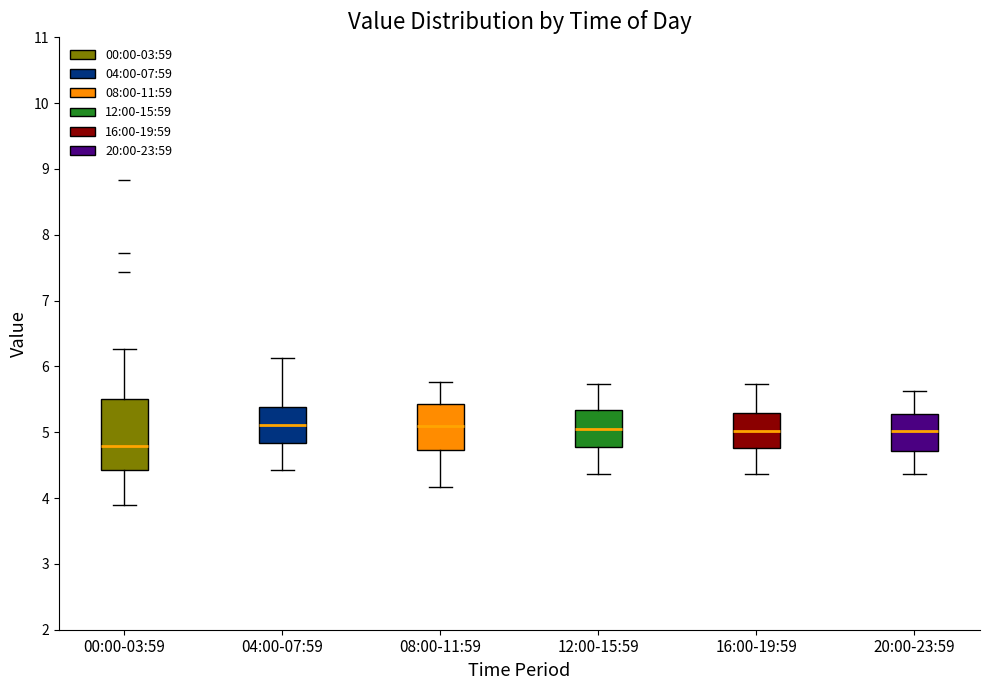

Reading left to right, read every box against the y-axis: the position of its median line, the range the box covers, and the ends of its whiskers. The values are not printed on the chart, so give them approximately, as read against the axis.

00:00-03:59: median 4.8, box 4.4 to 5.5, whiskers 3.9 to 6.3
04:00-07:59: median 5.1, box 4.8 to 5.4, whiskers 4.4 to 6.1
08:00-11:59: median 5.1, box 4.7 to 5.4, whiskers 4.2 to 5.8
12:00-15:59: median 5.1, box 4.8 to 5.3, whiskers 4.4 to 5.7
16:00-19:59: median 5.0, box 4.8 to 5.3, whiskers 4.4 to 5.7
20:00-23:59: median 5.0, box 4.7 to 5.3, whiskers 4.4 to 5.6